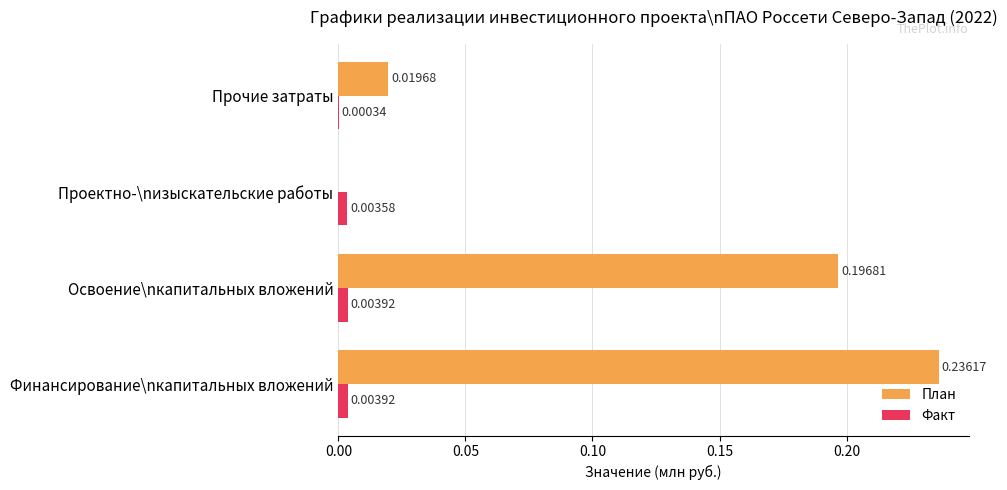

Which series has the largest total across all categories?

План